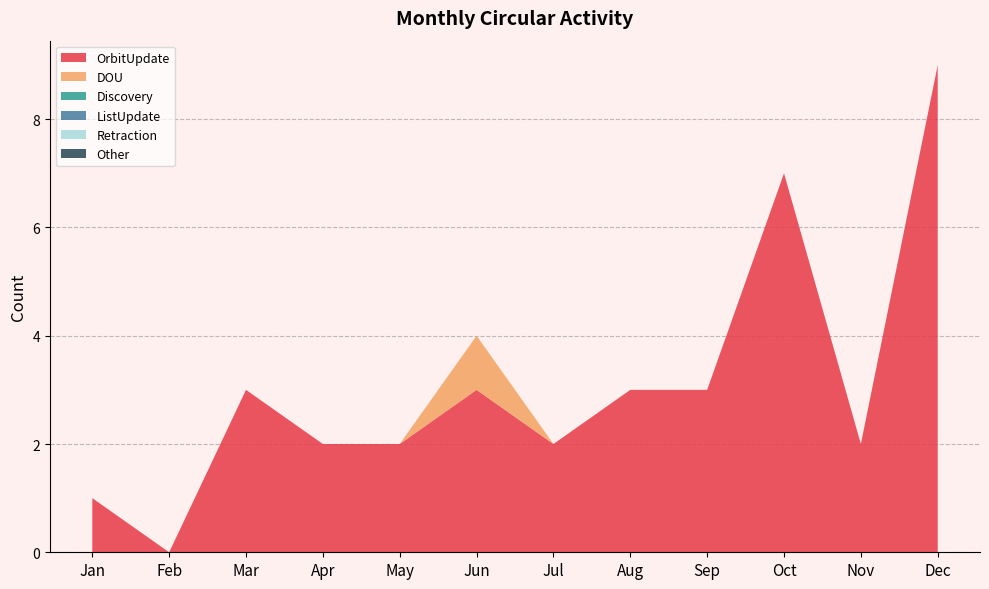

Reading left to right, what are all the values shown in this chart?

OrbitUpdate: 1	0	3	2	2	3	2	3	3	7	2	9
DOU: 0	0	0	0	0	1	0	0	0	0	0	0
Discovery: 0	0	0	0	0	0	0	0	0	0	0	0
ListUpdate: 0	0	0	0	0	0	0	0	0	0	0	0
Retraction: 0	0	0	0	0	0	0	0	0	0	0	0
Other: 0	0	0	0	0	0	0	0	0	0	0	0